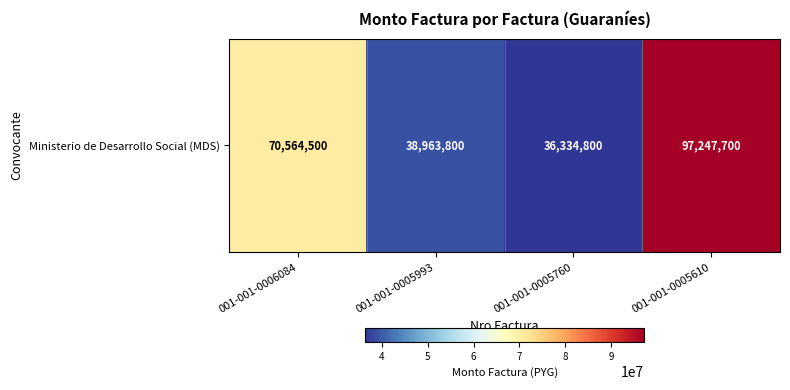

What is the maximum value shown in the chart?

97247700